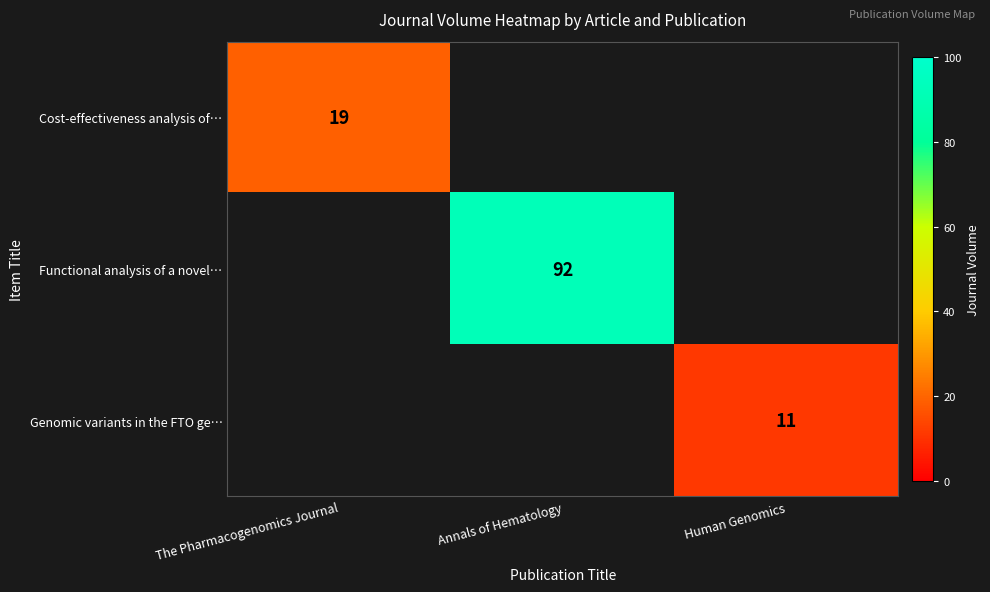

How many data points does each series have?

3